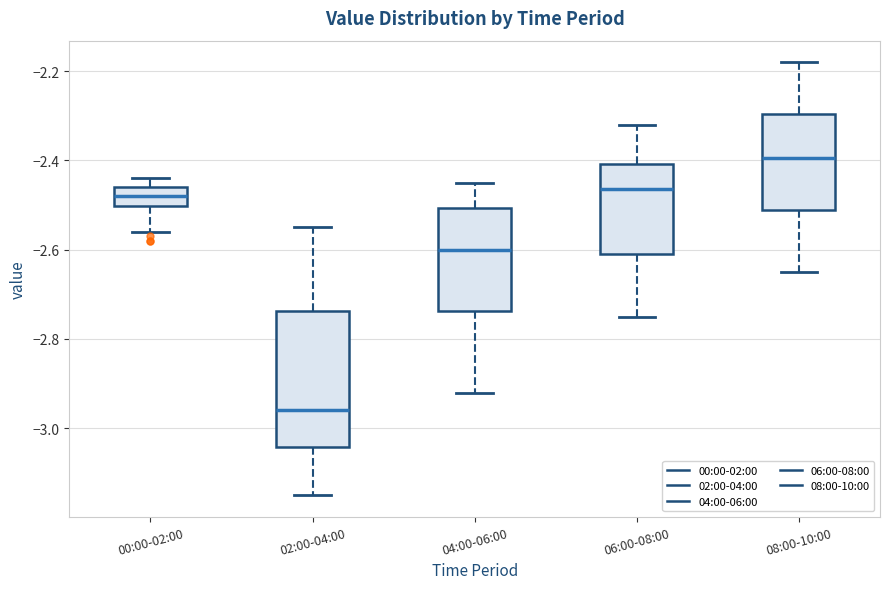

Where is the lower edge of the box for 08:00-10:00 on the y-axis? The values are not printed on the chart, so give them approximately, as read against the axis.

-2.50